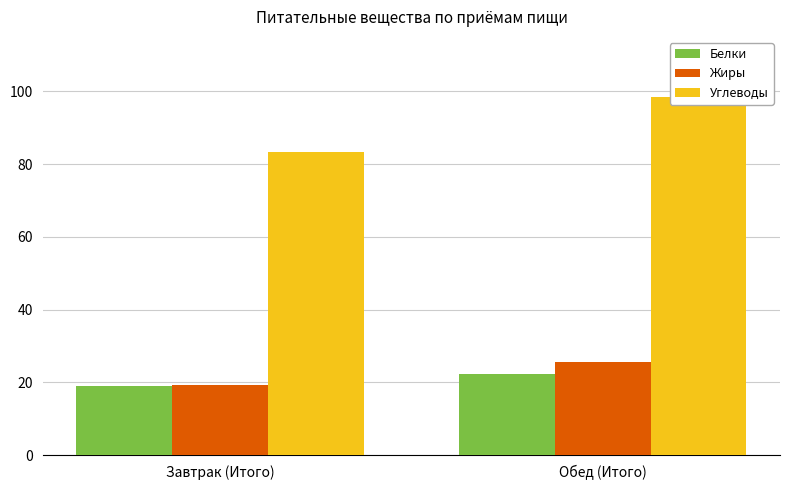

Is the value of Углеводы at Обед (Итого) greater than the value of Жиры at Завтрак (Итого)?

Yes